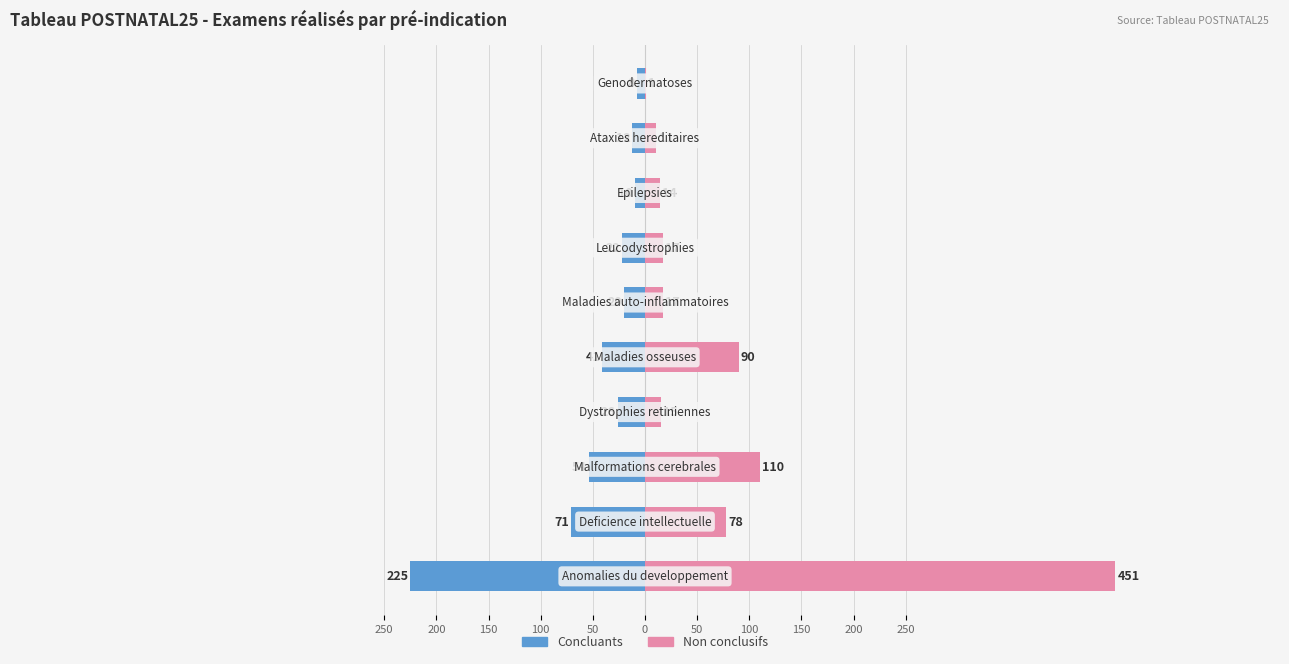

Does the chart contain any negative values?

Yes